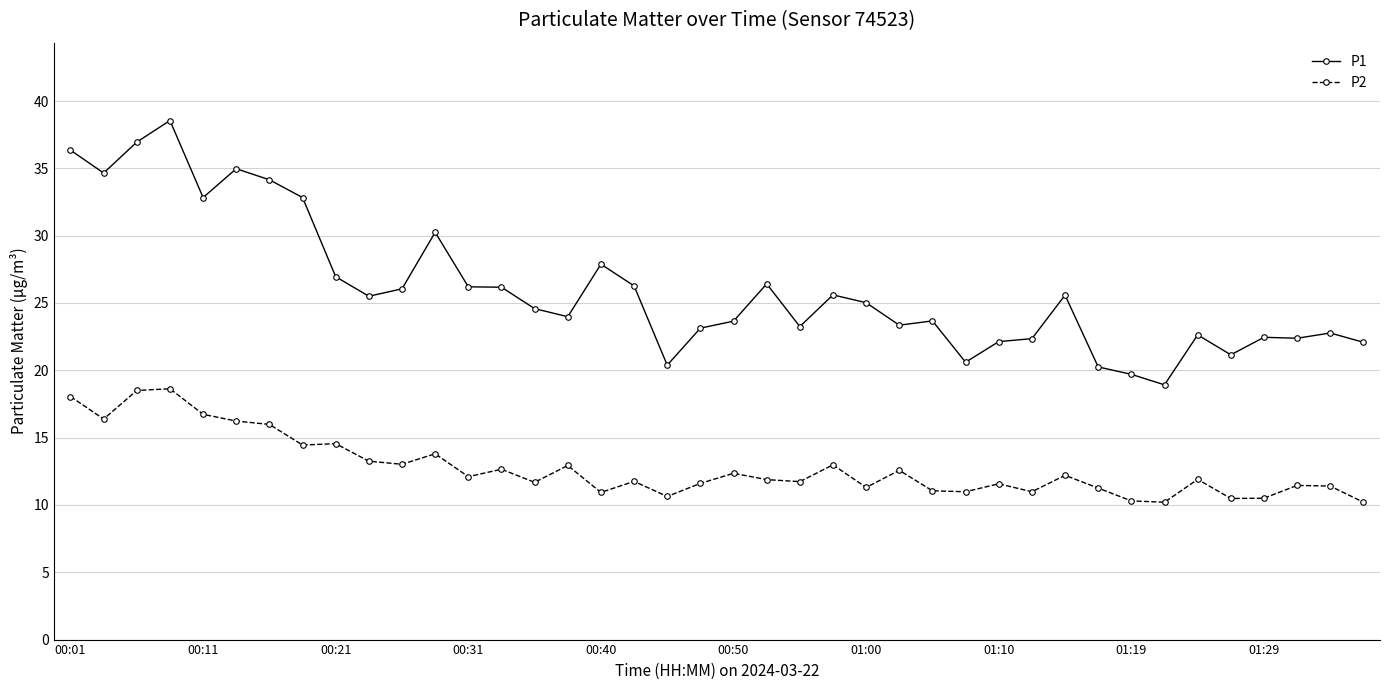

Rank the series by their average value, from highest to lowest.

P1, P2